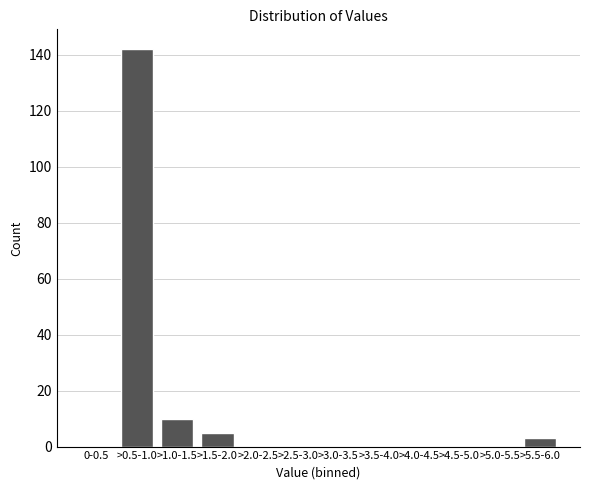

Reading left to right, transcribe all the data shown in this chart.

0-0.5=0	>0.5-1.0=142	>1.0-1.5=10	>1.5-2.0=5	>2.0-2.5=0	>2.5-3.0=0	>3.0-3.5=0	>3.5-4.0=0	>4.0-4.5=0	>4.5-5.0=0	>5.0-5.5=0	>5.5-6.0=3